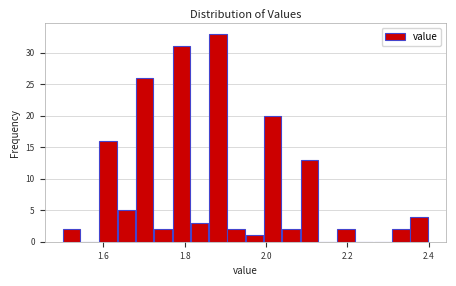

Around what value on the x-axis is the tallest bar? Give the approximate position of its centre, as read against the axis.

1.88